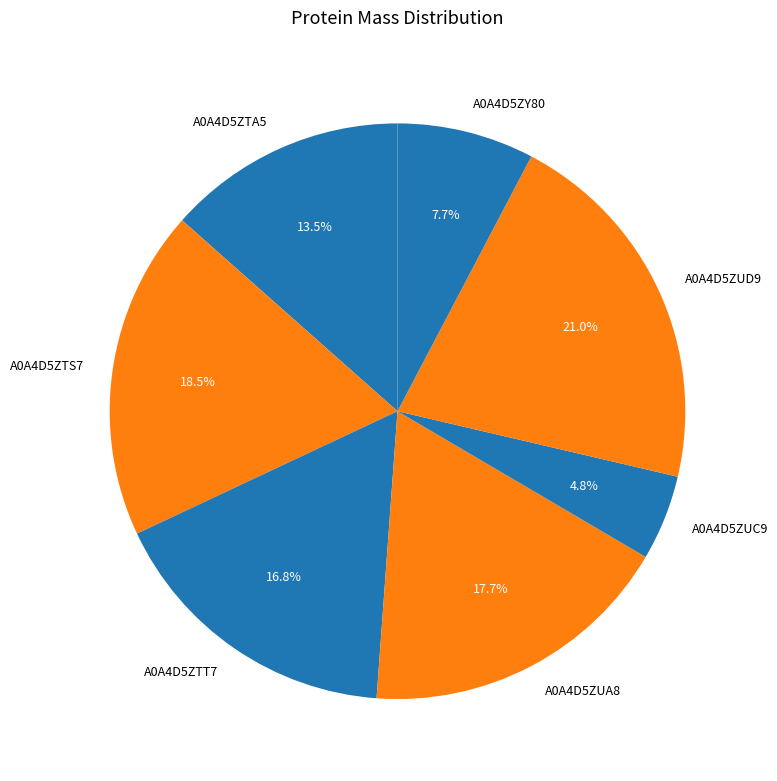

Which slice is the smallest?

A0A4D5ZUC9